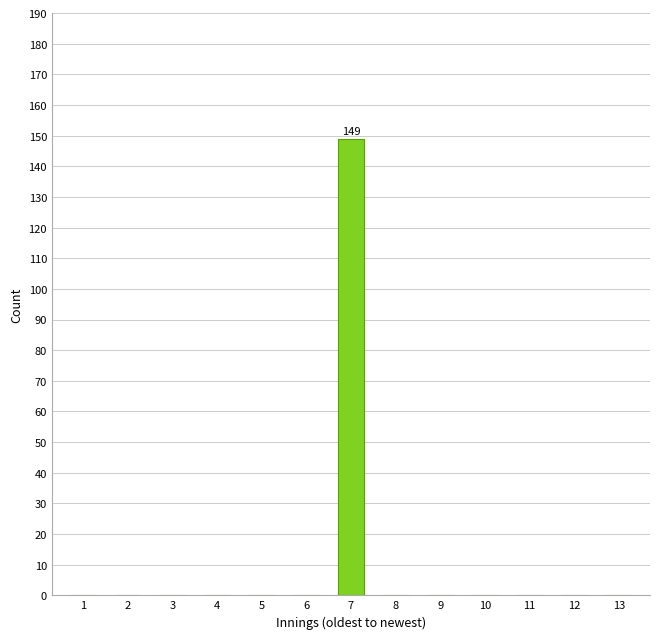

Reading left to right, what are all the values shown in this chart?

1=0	2=0	3=0	4=0	5=0	6=0	7=149	8=0	9=0	10=0	11=0	12=0	13=0